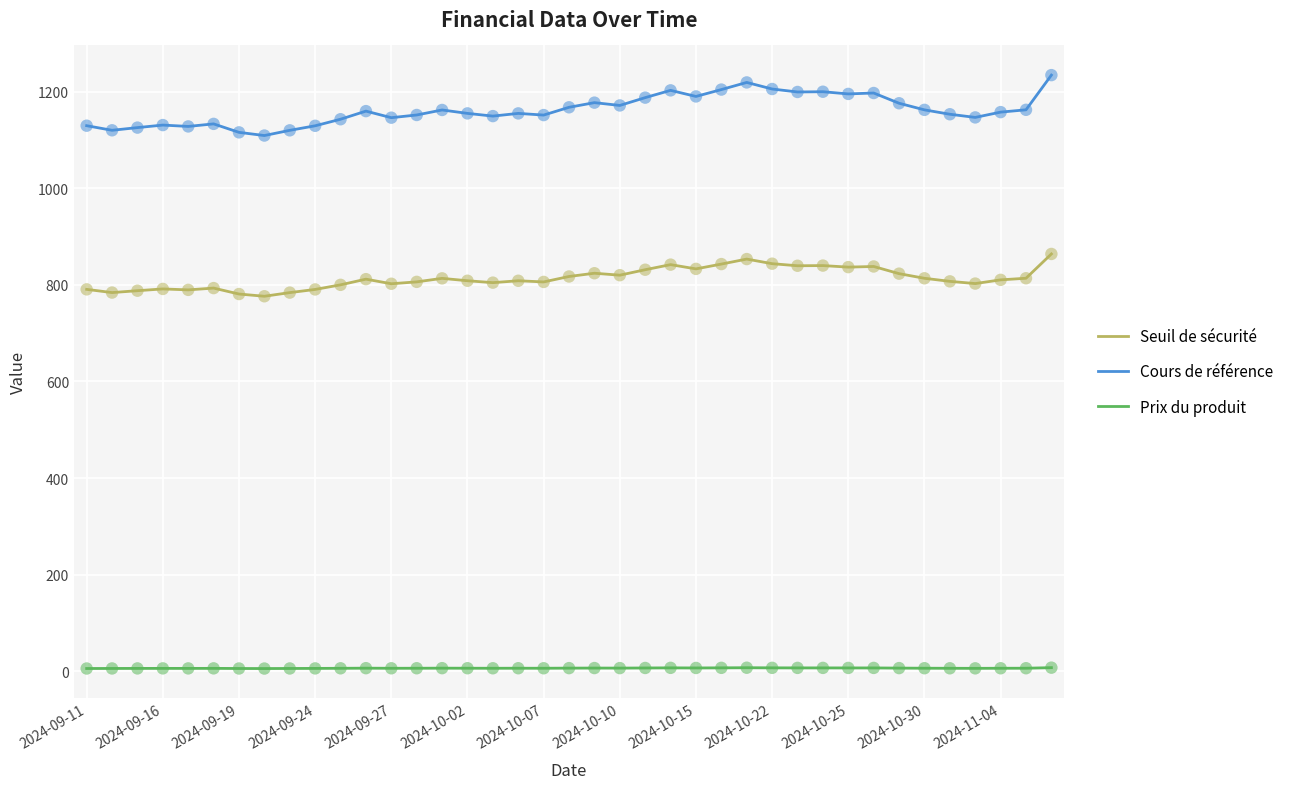

Which series has the largest range (max minus min)?

Cours de référence